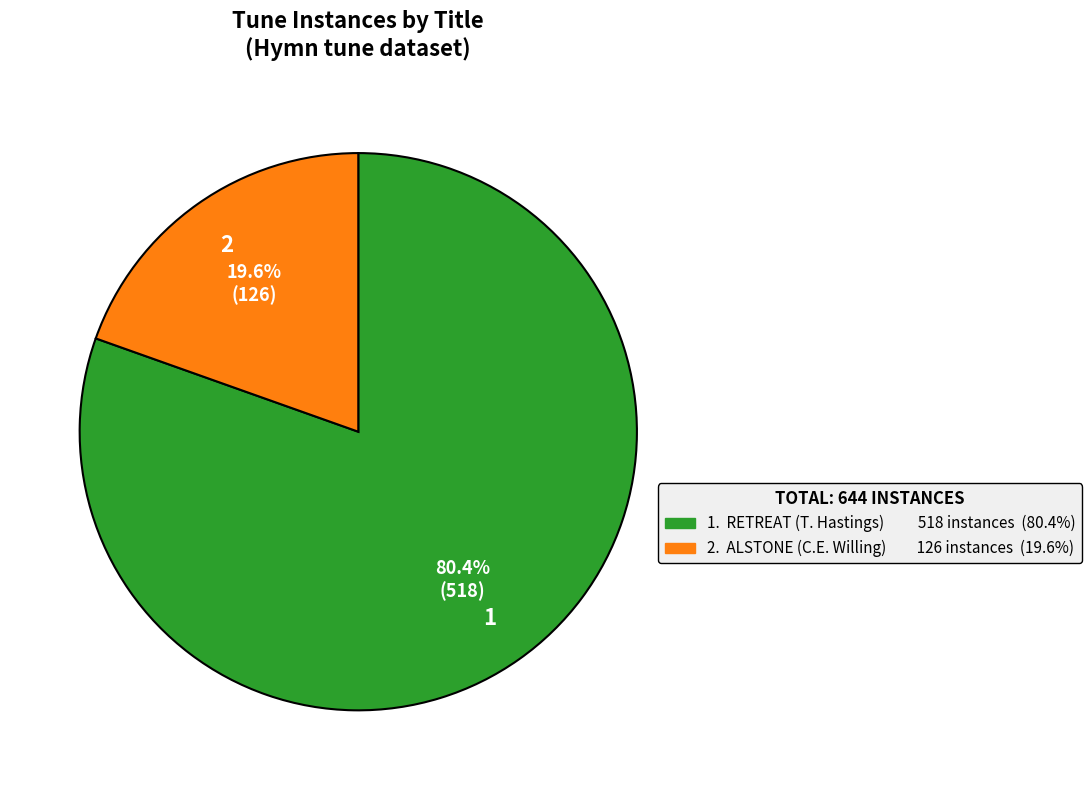

Is there a majority slice in this chart?

Yes